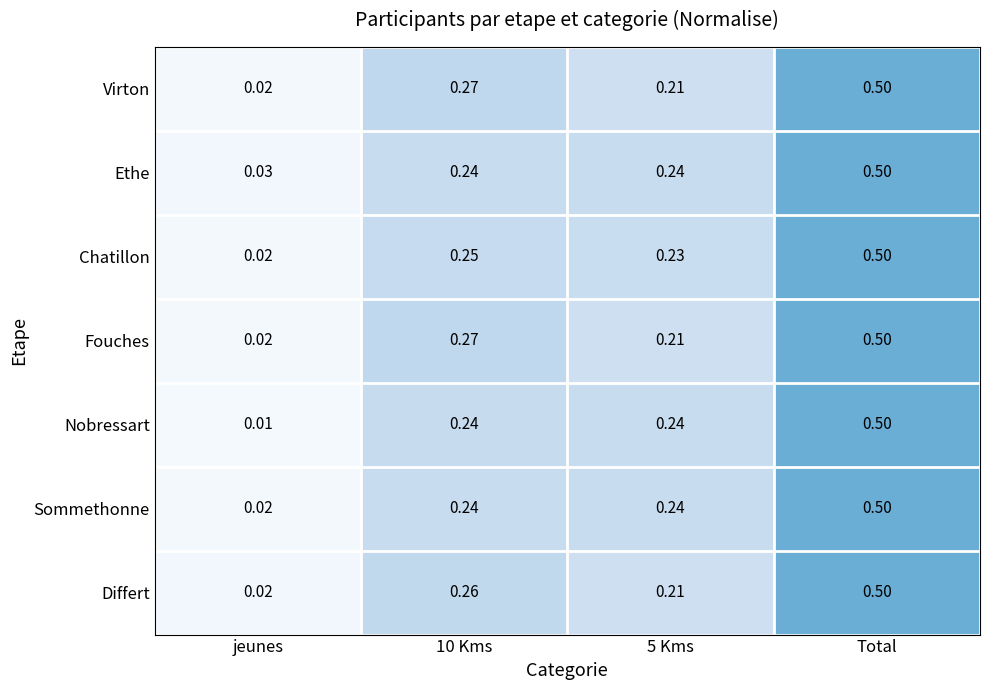

Which series has the widest spread of values?

Nobressart